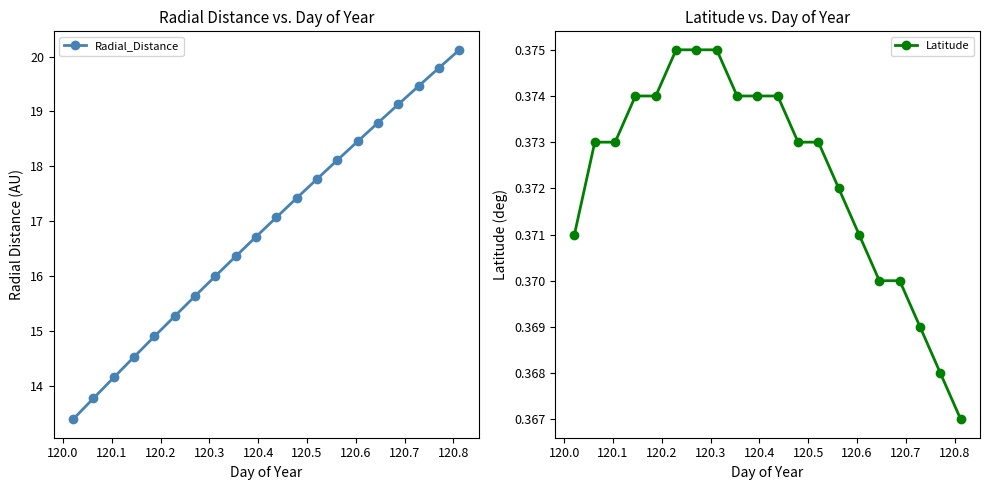

What is the value of the Radial_Distance point at the 16th from the left?

18.8